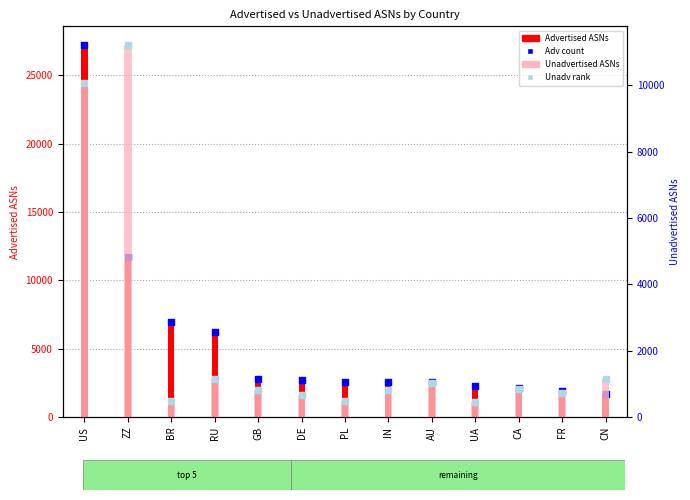

Which series has the widest spread of Y values?

Advertised ASNs